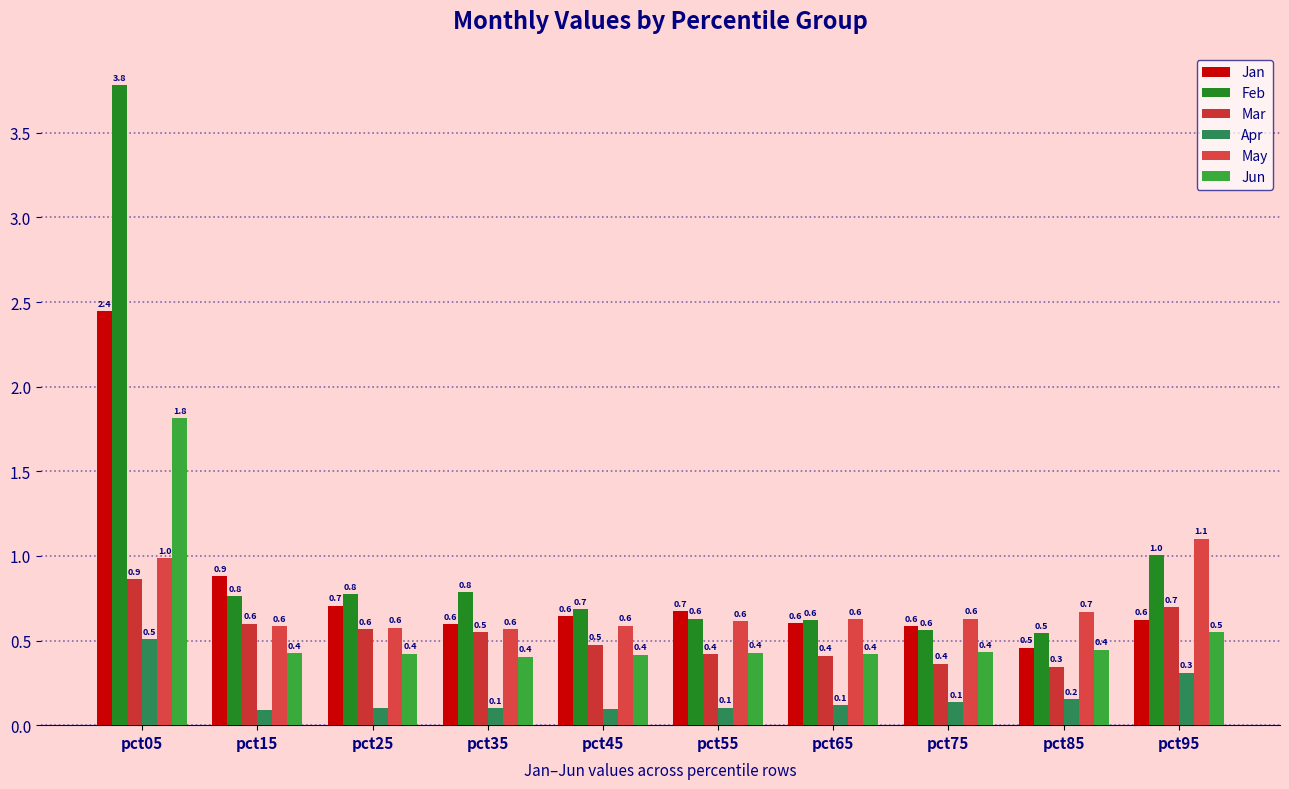

What are all the series names shown in the legend?

Jan, Feb, Mar, Apr, May, Jun